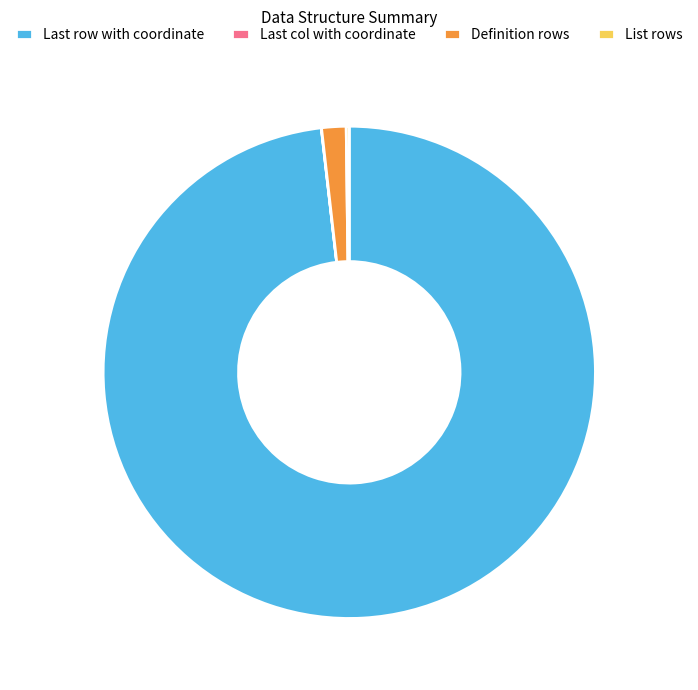

Is there any slice that represents more than half of the pie?

Yes